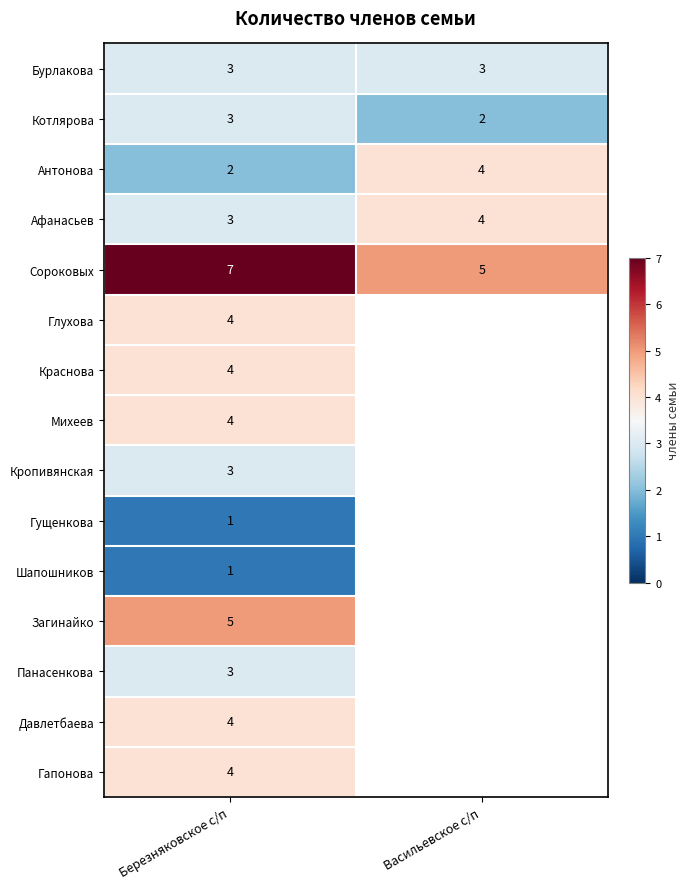

At which category is the sum across all series the highest?

Березняковское с/п